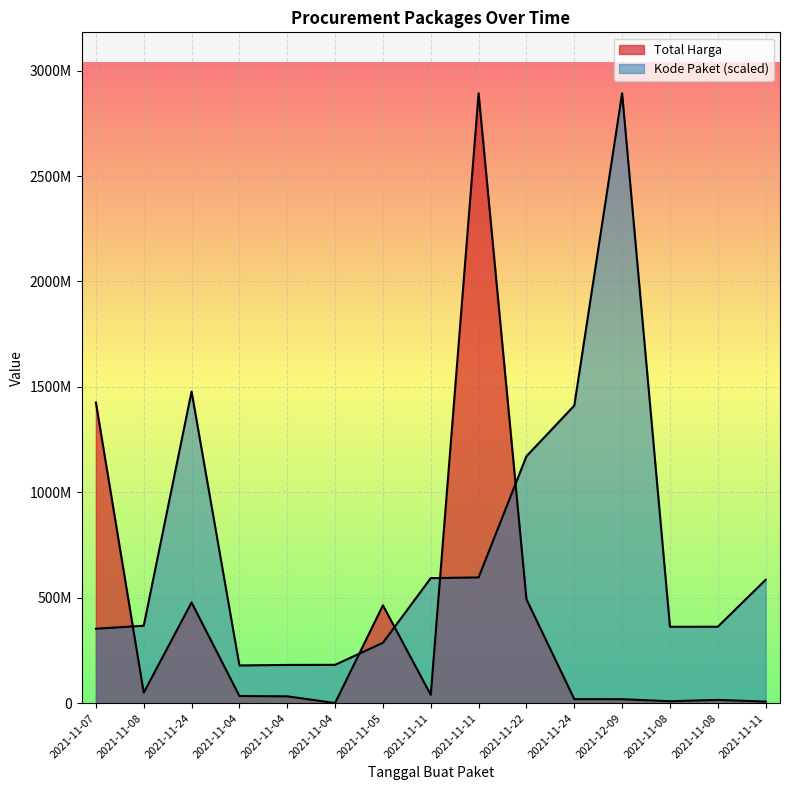

What is the difference between the Total Harga values at 2021-11-04 and 2021-11-08?

14936085.0